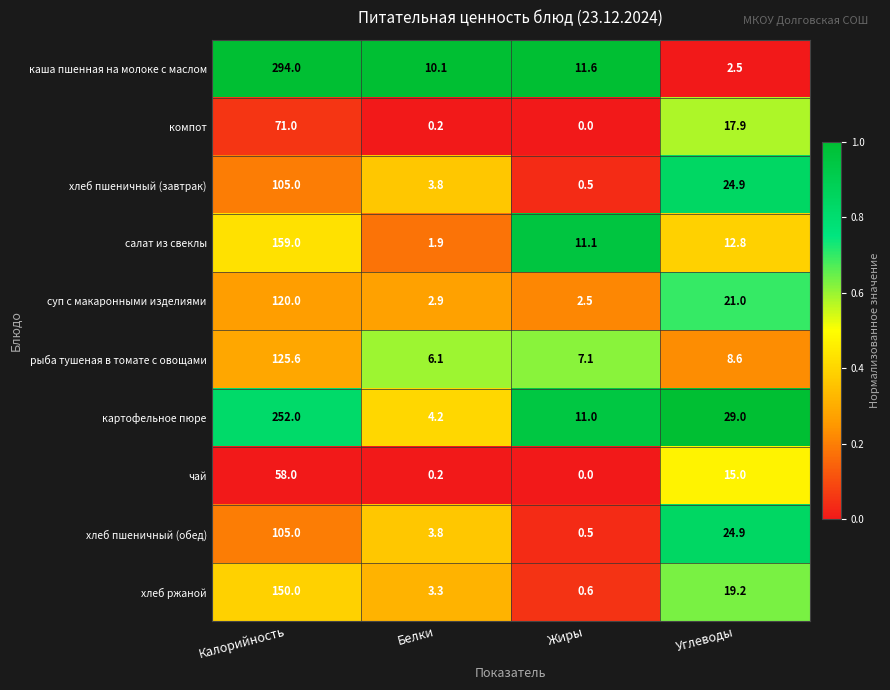

What value does the картофельное пюре series have at Углеводы?

29.0